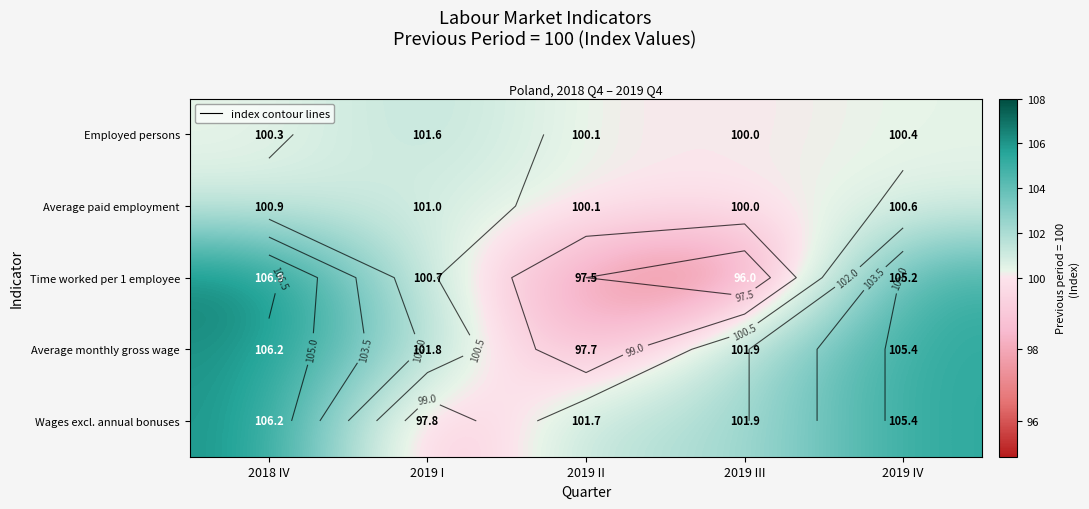

The Average paid employment series shows 177.4 at 2018 IV. True or false?

False